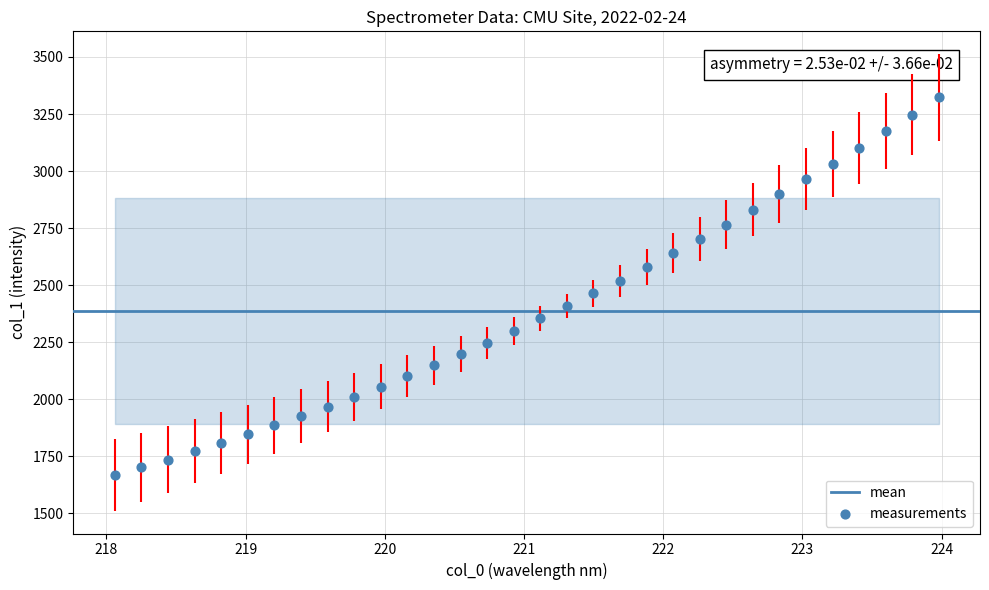

What is the range of Y values (max minus min)?

1653.2